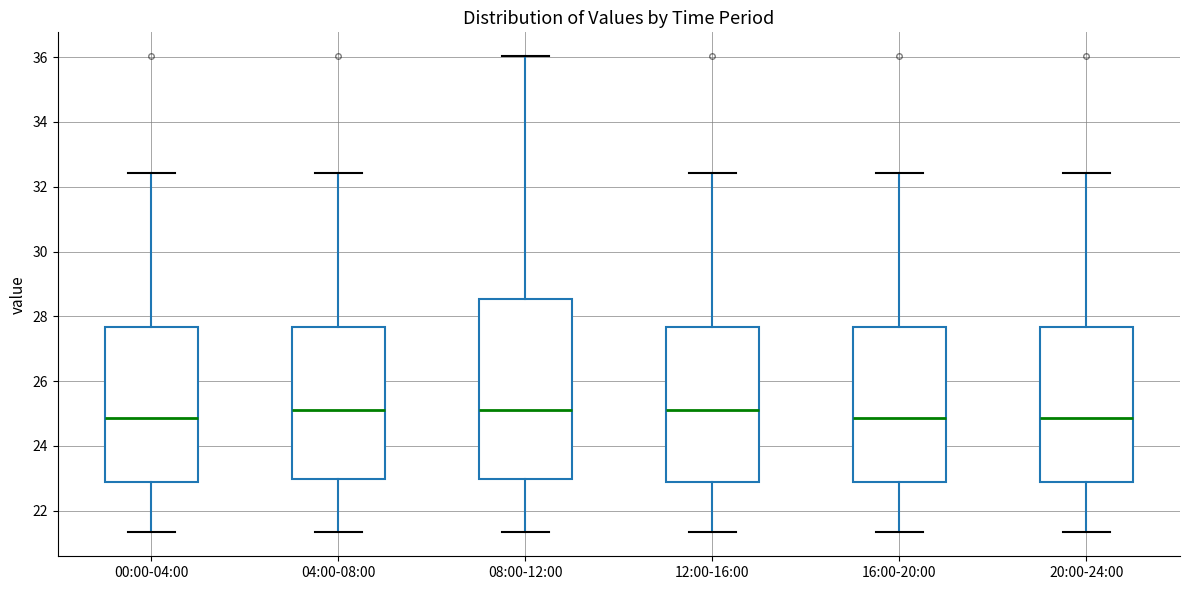

Reading left to right, read every box against the y-axis: the position of its median line, the range the box covers, and the ends of its whiskers. The values are not printed on the chart, so give them approximately, as read against the axis.

00:00-04:00: median 24.8, box 23.0 to 27.6, whiskers 21.4 to 32.4
04:00-08:00: median 25.0, box 23.0 to 27.6, whiskers 21.4 to 32.4
08:00-12:00: median 25.0, box 23.0 to 28.6, whiskers 21.4 to 36.0
12:00-16:00: median 25.0, box 23.0 to 27.6, whiskers 21.4 to 32.4
16:00-20:00: median 24.8, box 23.0 to 27.6, whiskers 21.4 to 32.4
20:00-24:00: median 24.8, box 23.0 to 27.6, whiskers 21.4 to 32.4